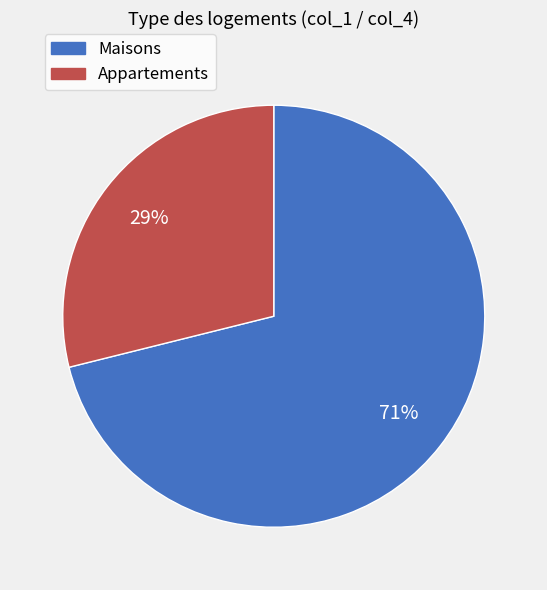

Does any single category account for the majority?

Yes